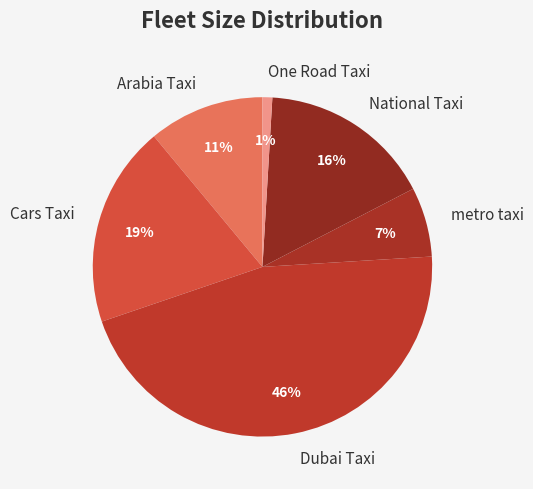

How many segments does this pie chart have?

6